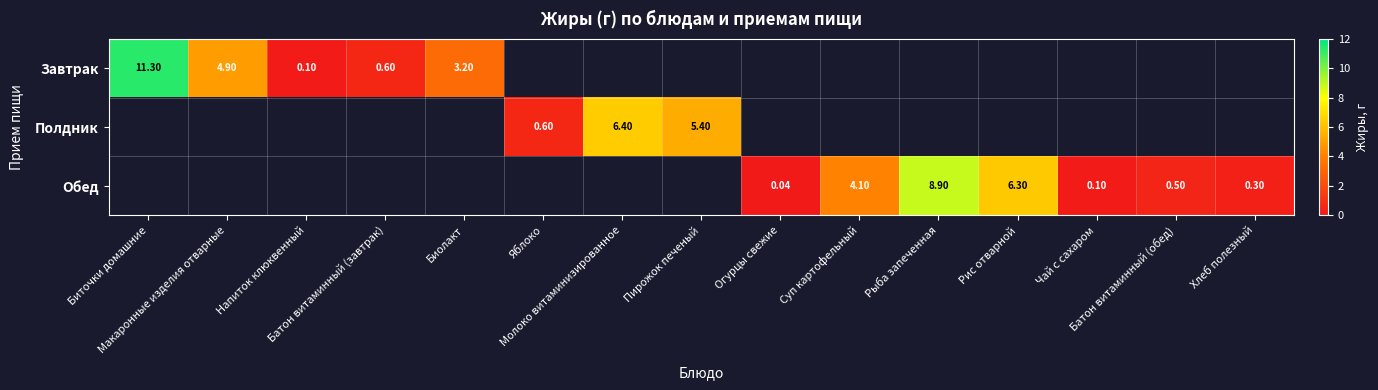

Is the value of Завтрак at Батон витаминный (завтрак) greater than the value of Обед at Батон витаминный (завтрак)?

No